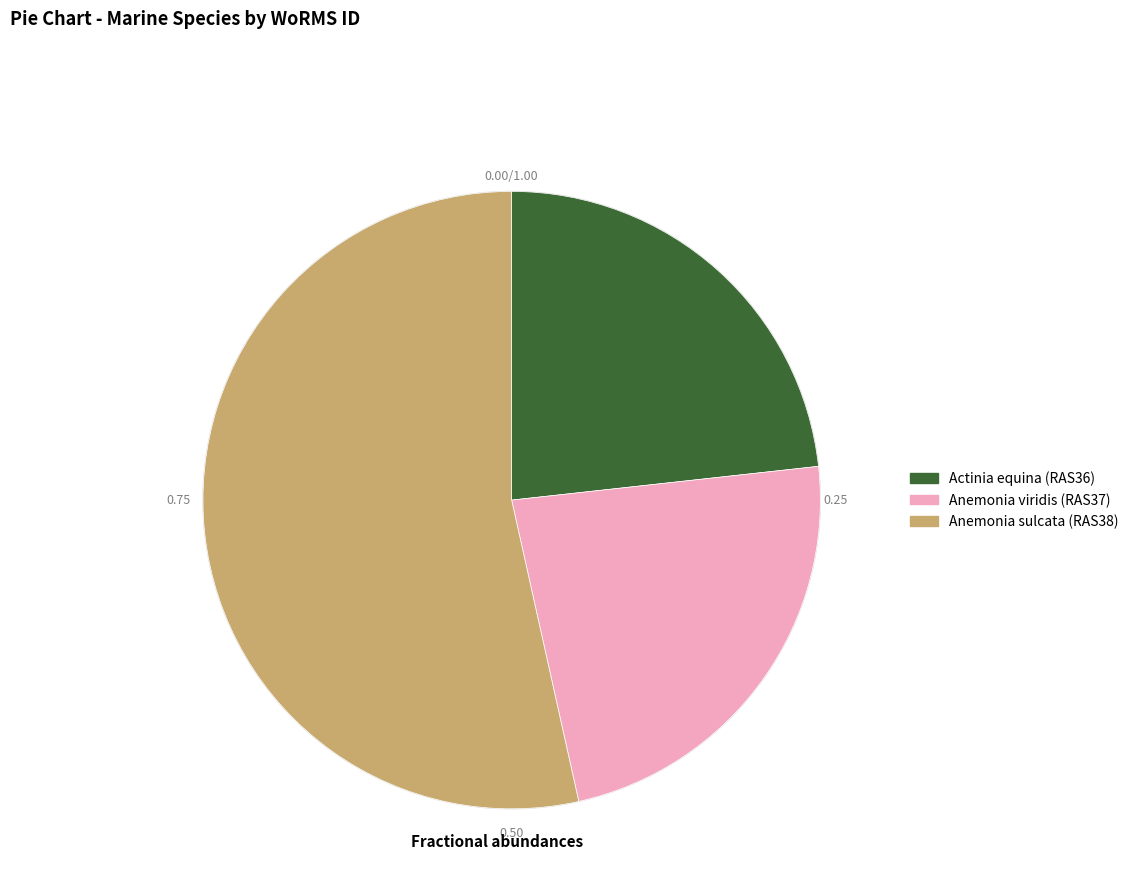

To the nearest percent, what is the average slice percentage?

33%